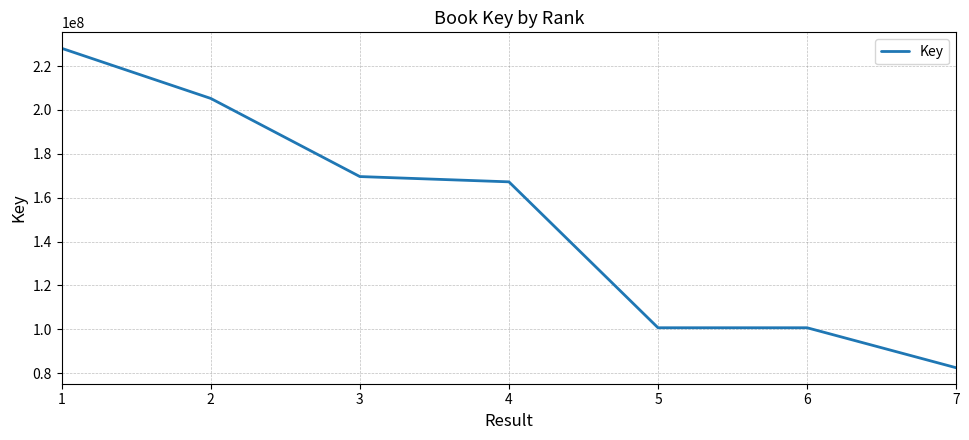

How many distinct data groups are displayed?

1